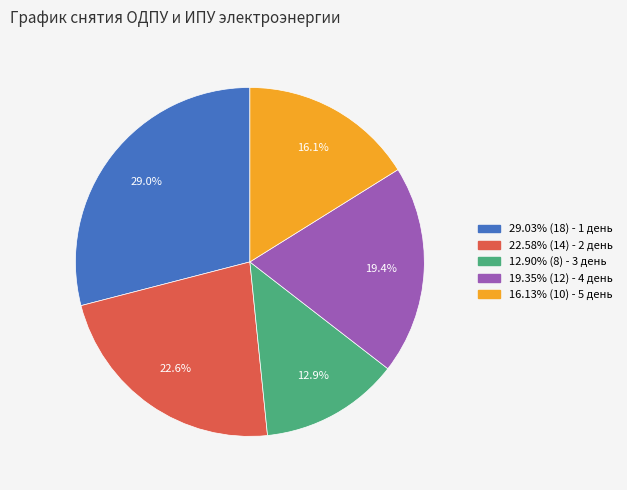

Does any single category account for the majority?

No